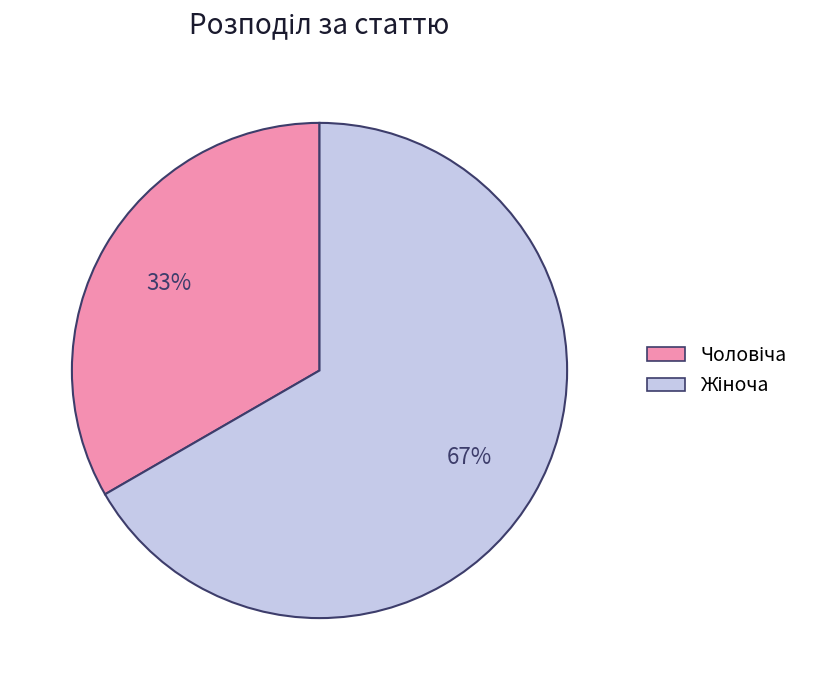

To the nearest percent, what is the average slice percentage?

50%